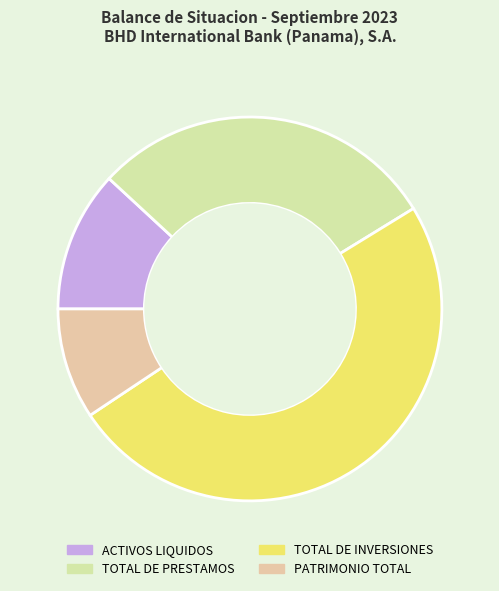

How many segments does this pie chart have?

4